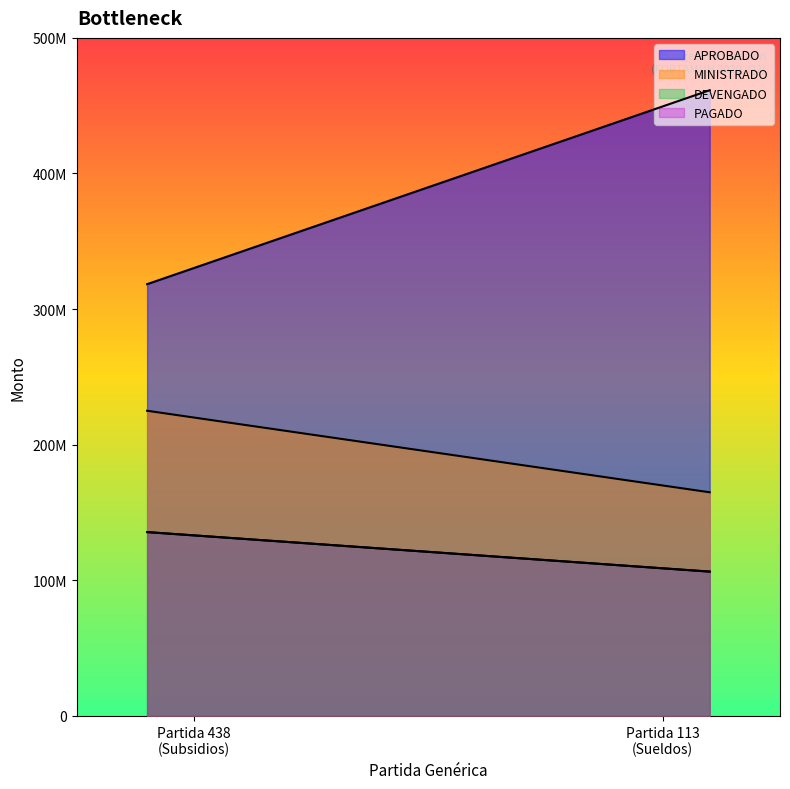

Is it true that PAGADO equals 31236577.8 at Partida 438
(Subsidios)?

False